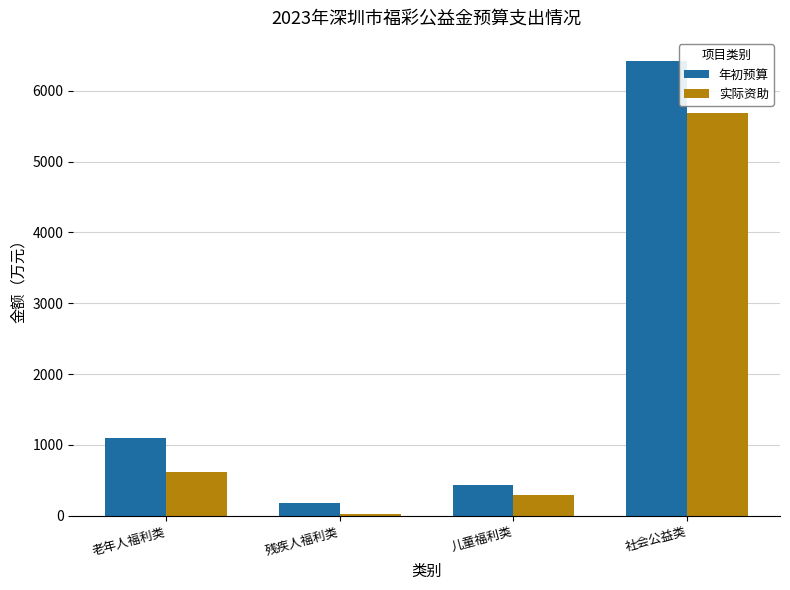

The 实际资助 series shows 5692.6 at 社会公益类. True or false?

True